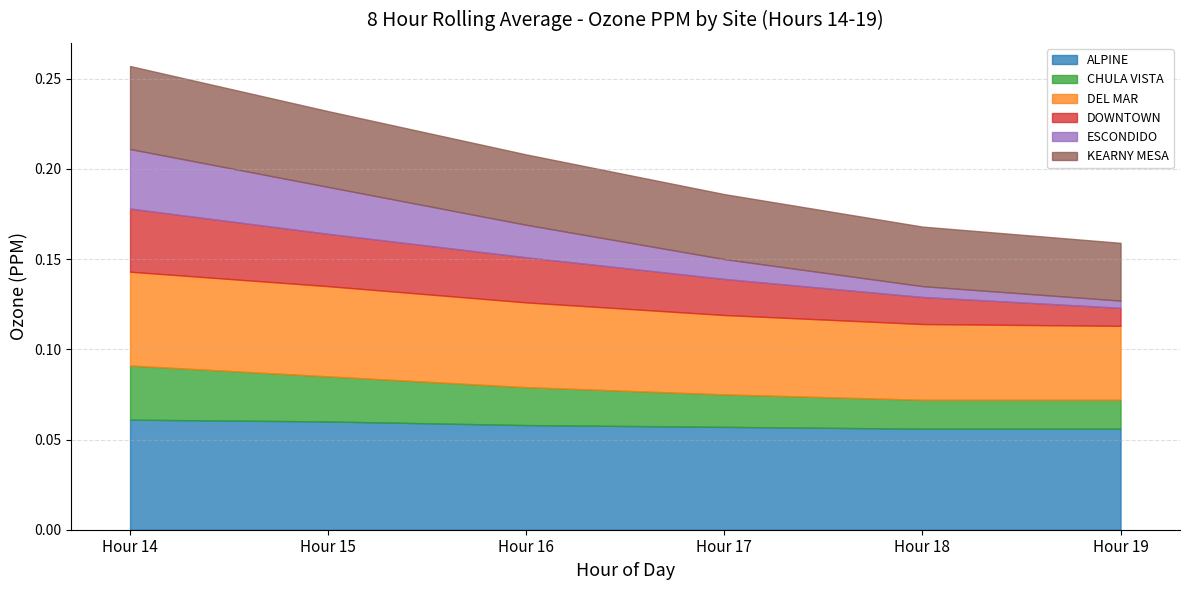

Which series has the largest range (max minus min)?

ESCONDIDO